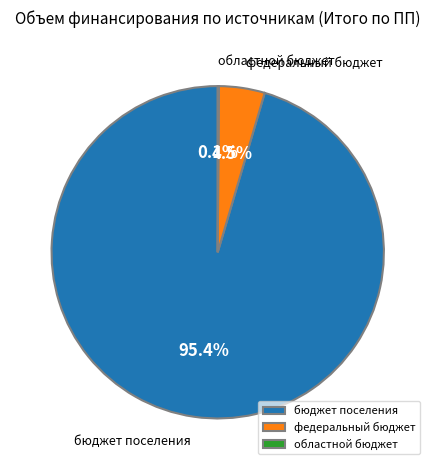

Which category accounts for the majority?

бюджет поселения